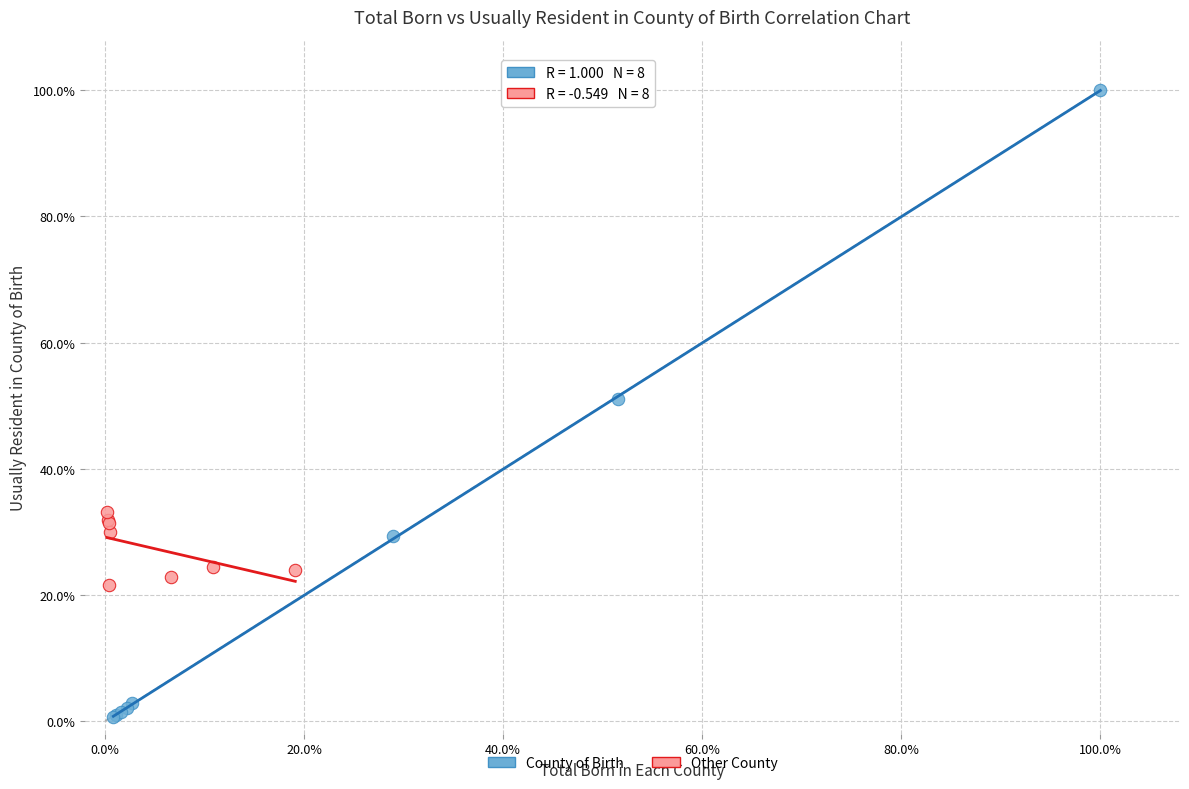

Which series contains the highest Y value?

County of Birth